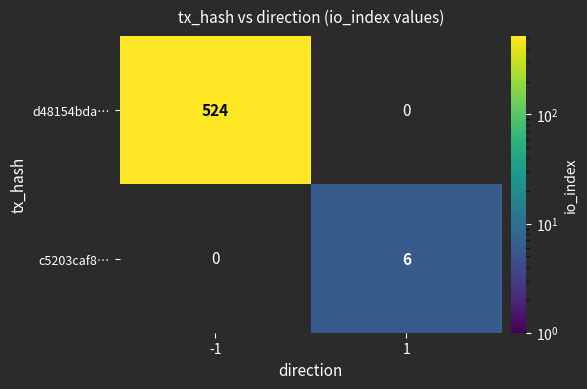

How many data points does each series have?

2